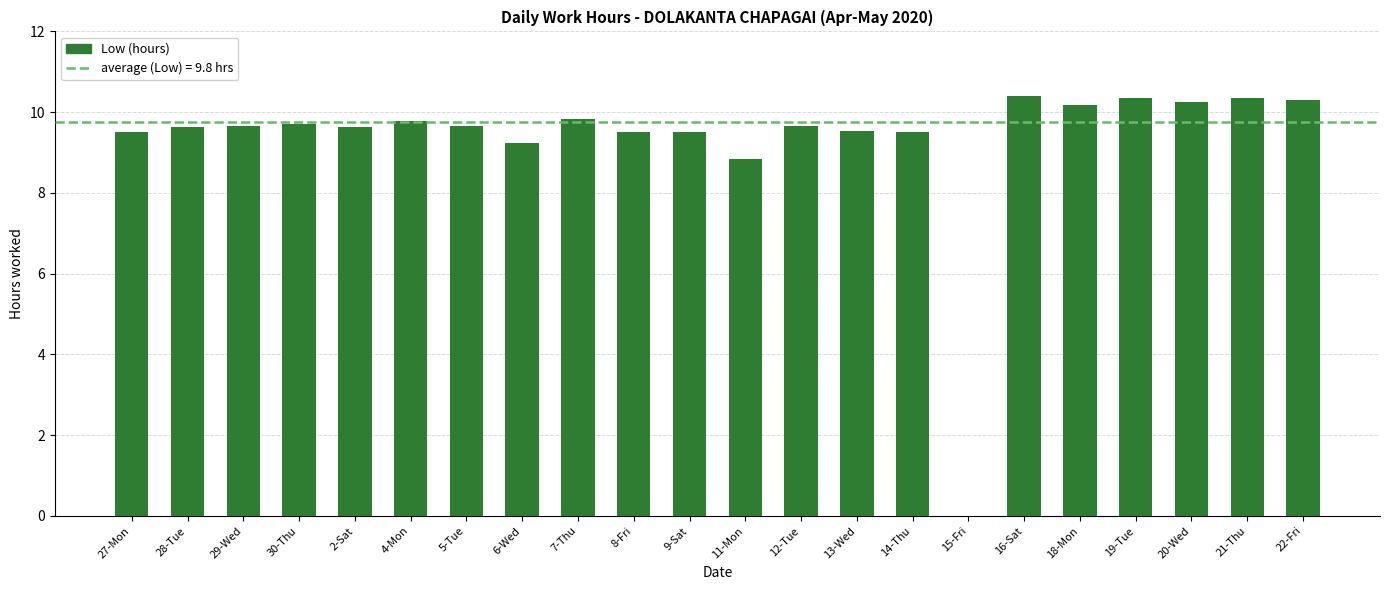

Between 29-Wed and 21-Thu, which is larger?

21-Thu